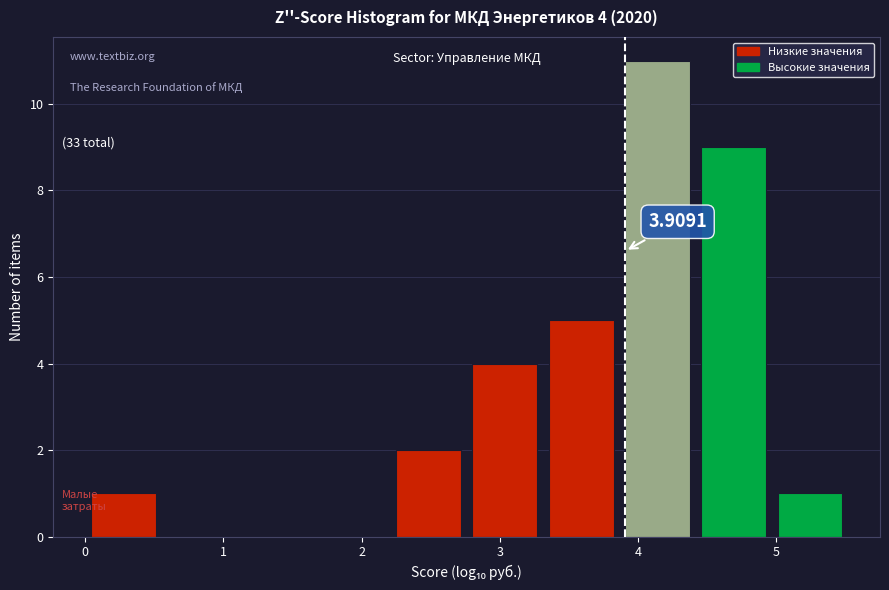

Over which range of the x-axis is the bar tallest?

3.9 to 4.4